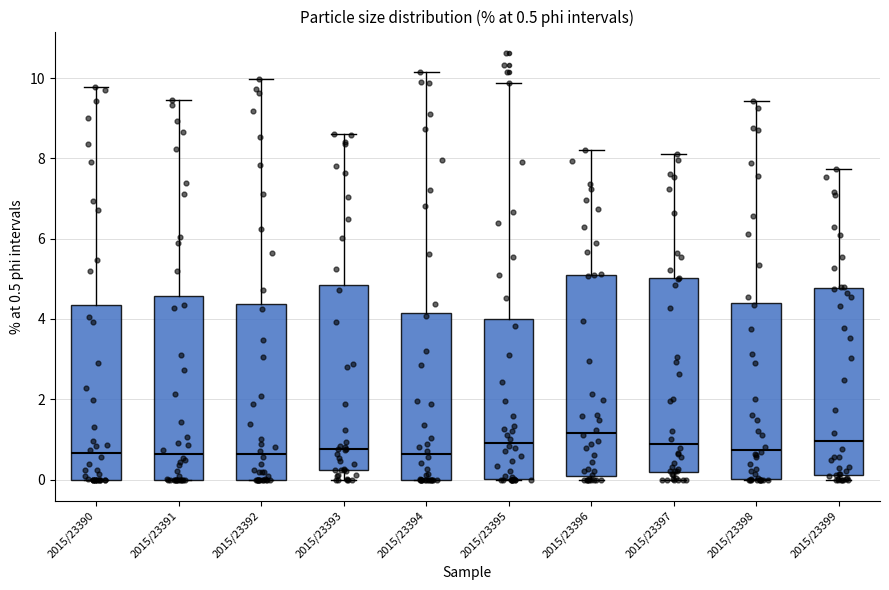

Which box has the highest median line?

2015/23396